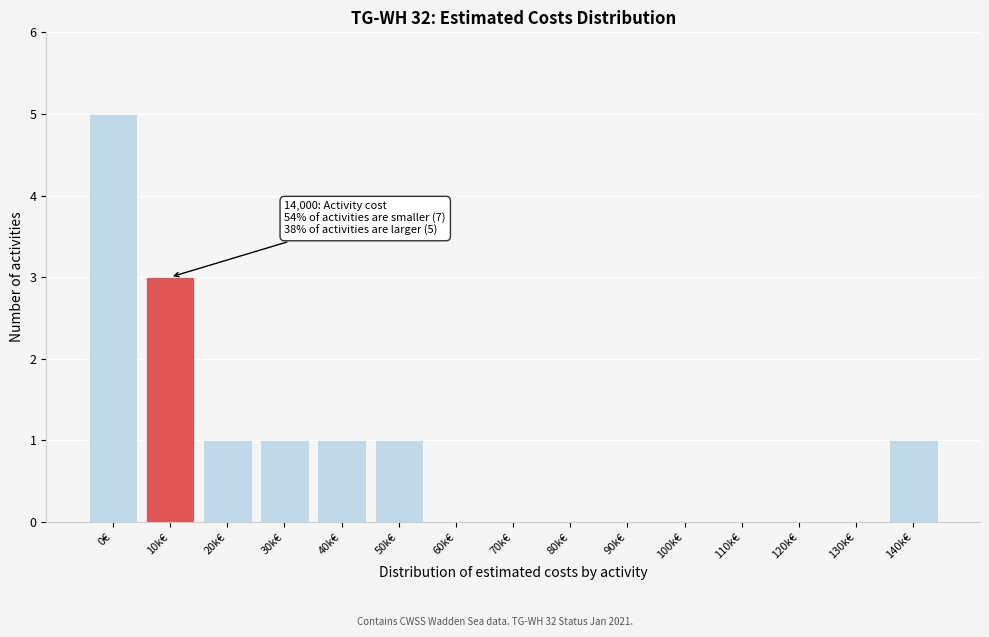

Reading left to right, list all the values displayed in this chart.

0€=5	10k€=3	20k€=1	30k€=1	40k€=1	50k€=1	60k€=0	70k€=0	80k€=0	90k€=0	100k€=0	110k€=0	120k€=0	130k€=0	140k€=1